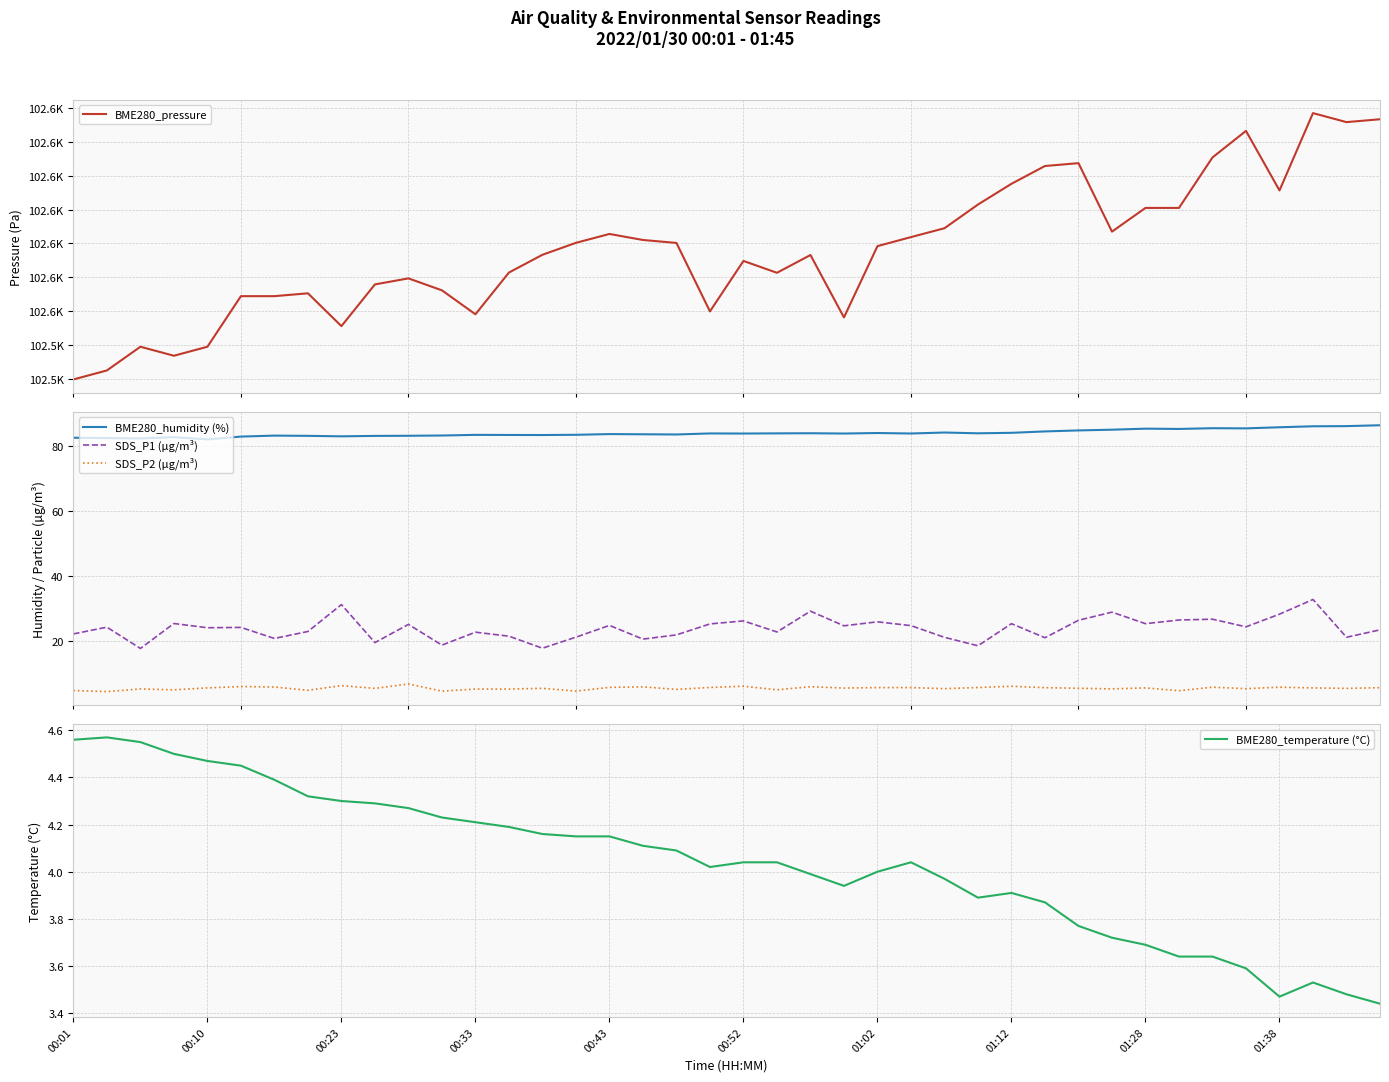

The value of BME280_pressure at 00:01 is 23143.0. True or false?

False